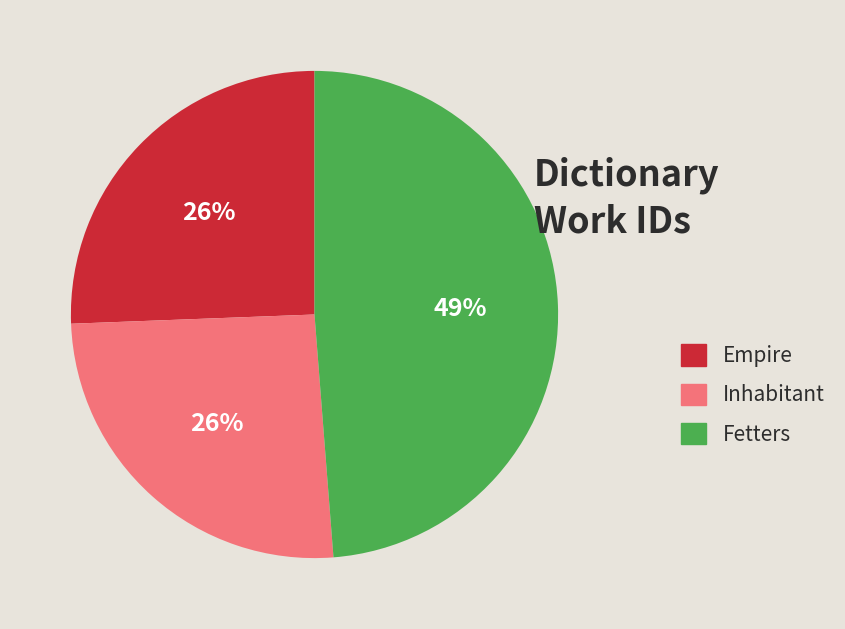

The Inhabitant slice represents 15% of the pie. True or false?

False